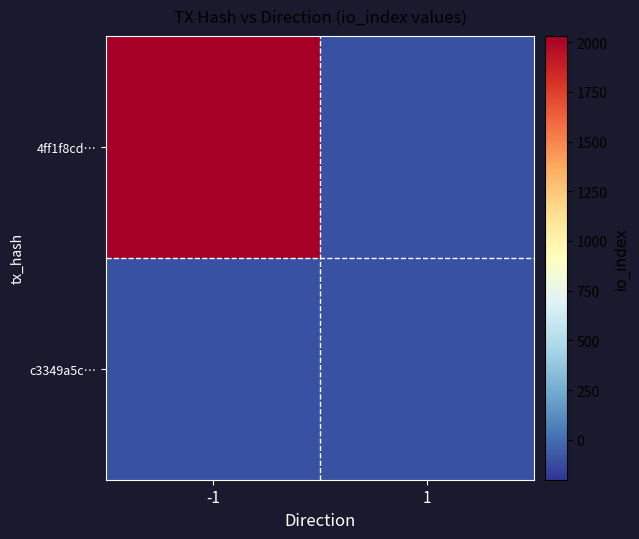

Which has a higher value, 1 or -1?

-1